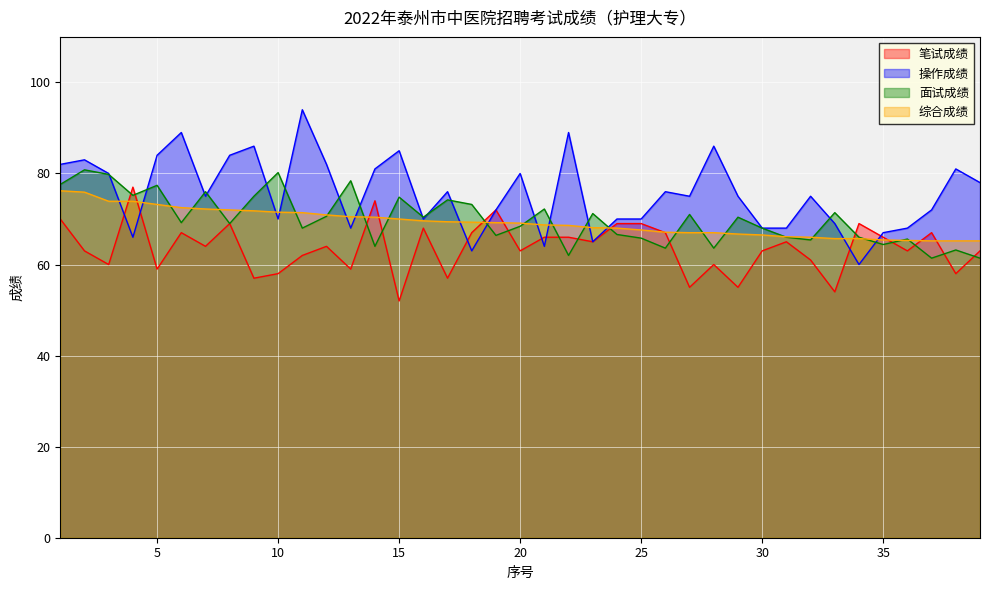

What is the greatest value displayed?

94.0